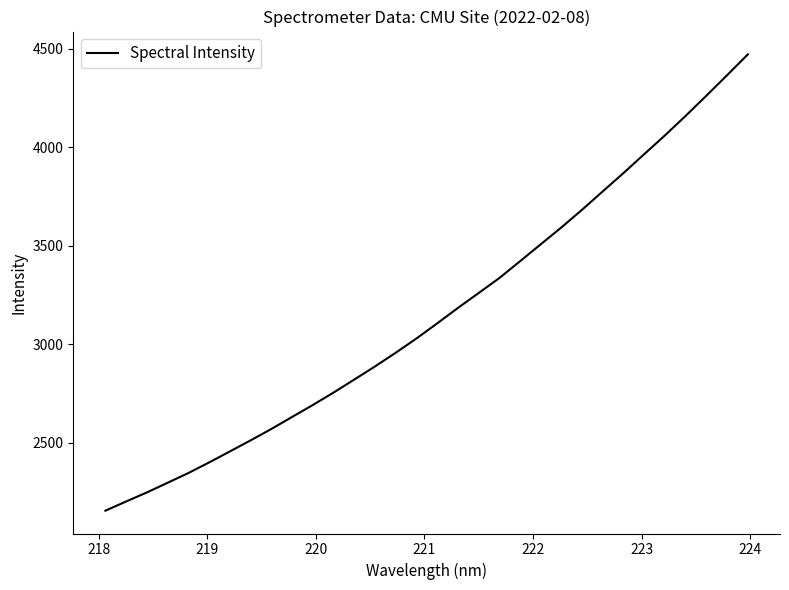

What is the average value?

3155.7